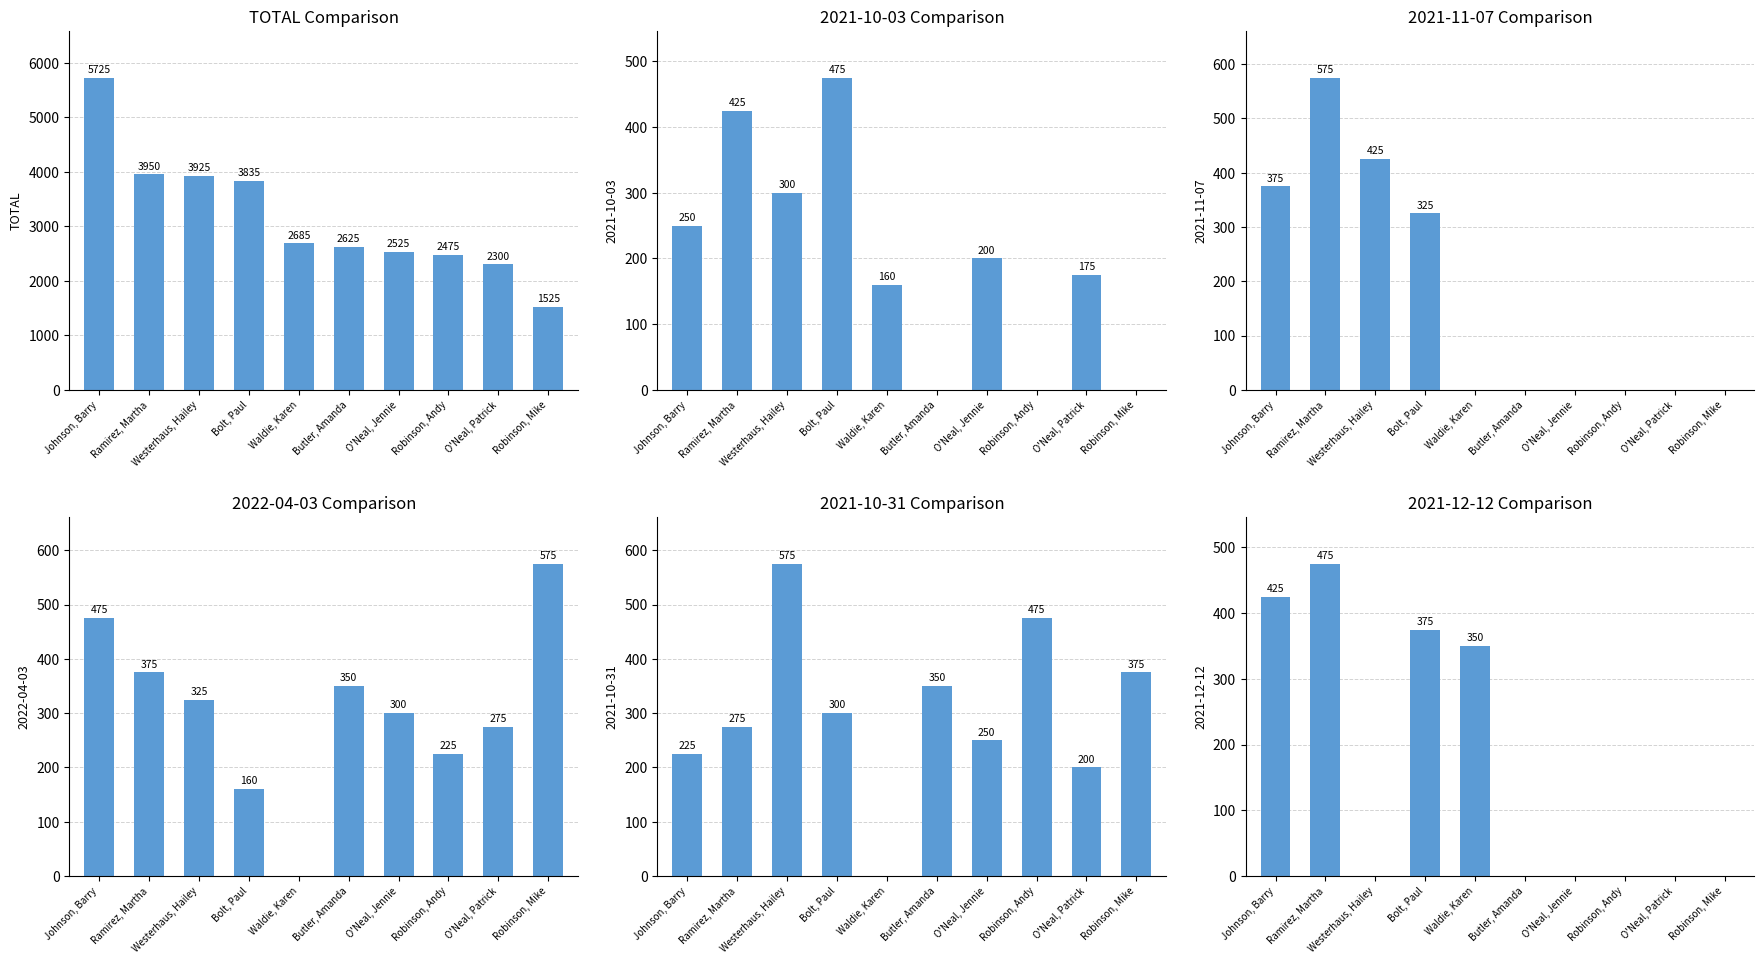

How many data points does each series have?

10